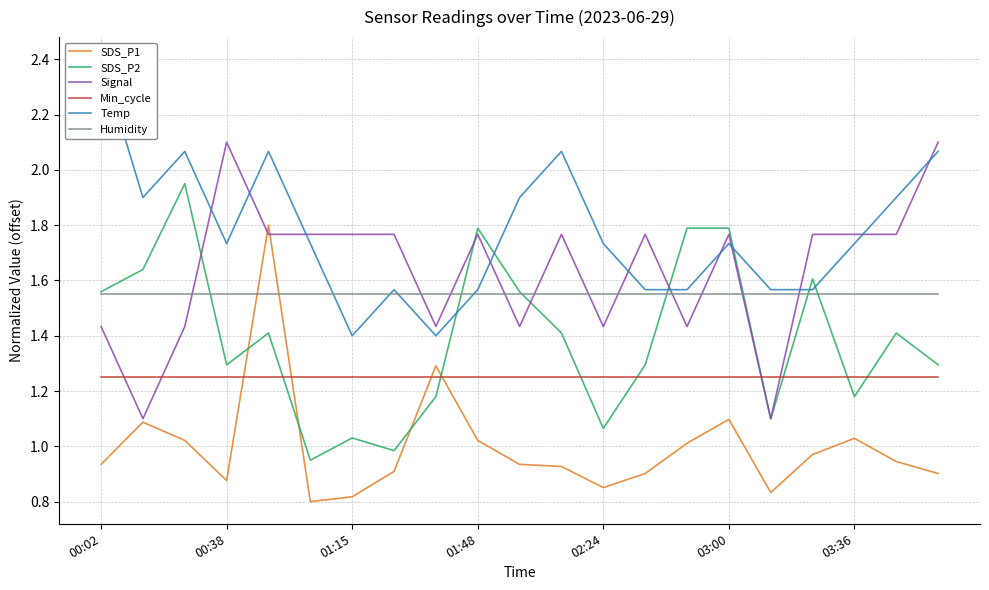

What is the minimum value for SDS_P2?

1.0